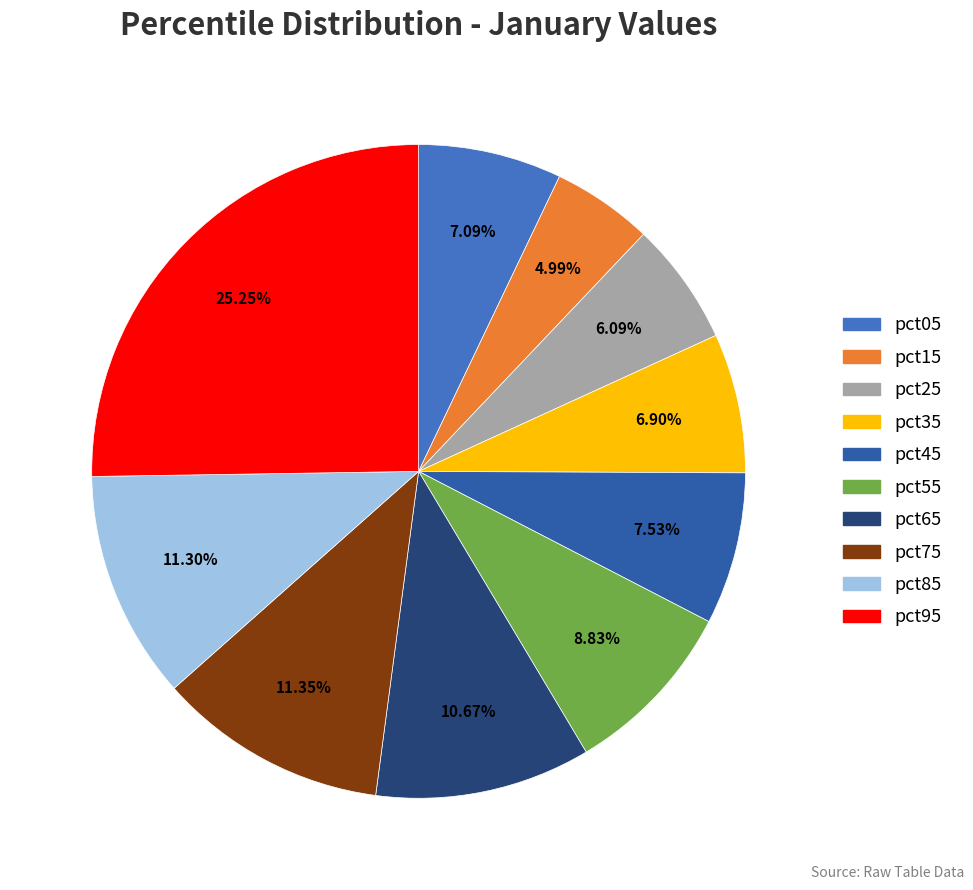

True or false: pct85 accounts for 18% of the total.

False